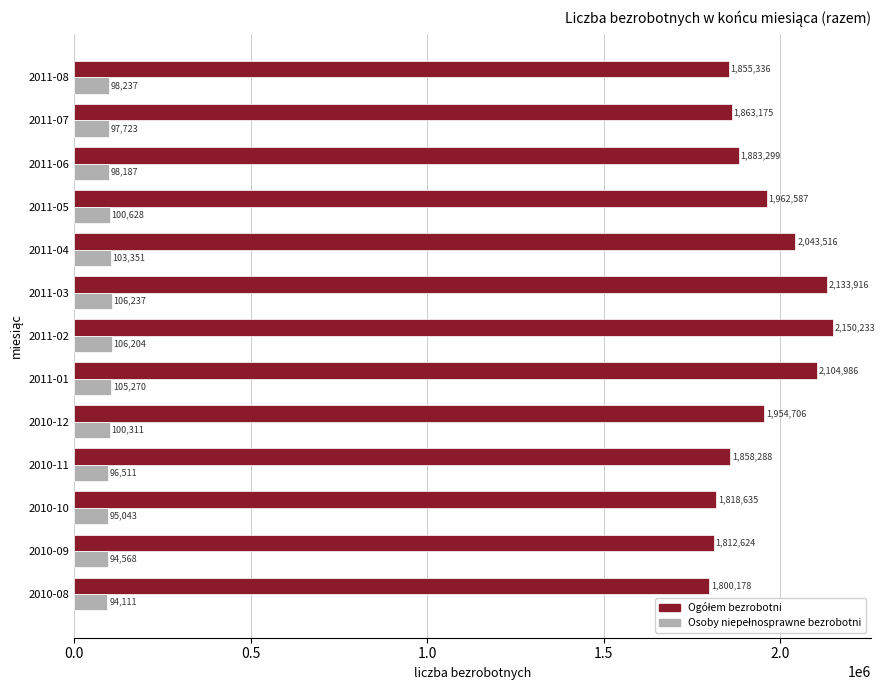

What is the maximum value shown in the chart?

2150233